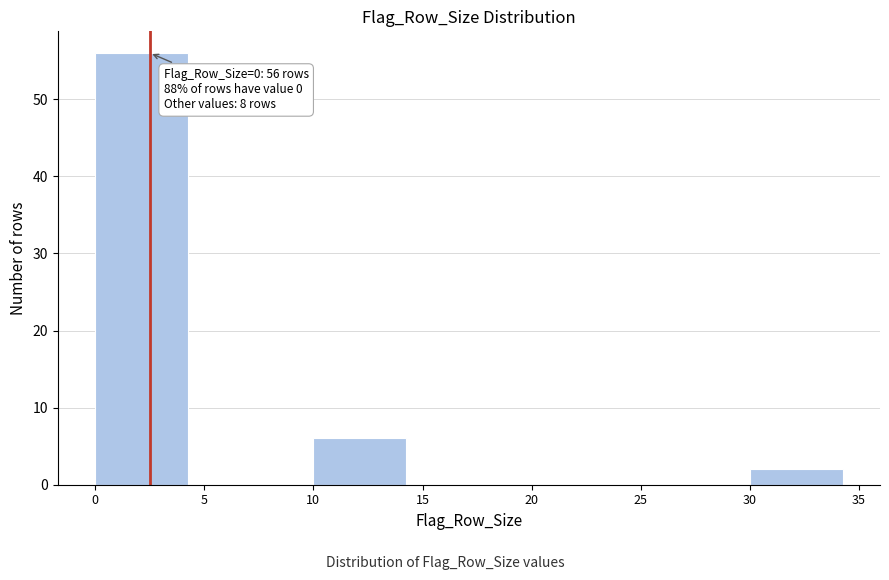

Over which range of the x-axis is the bar tallest?

0 to 5